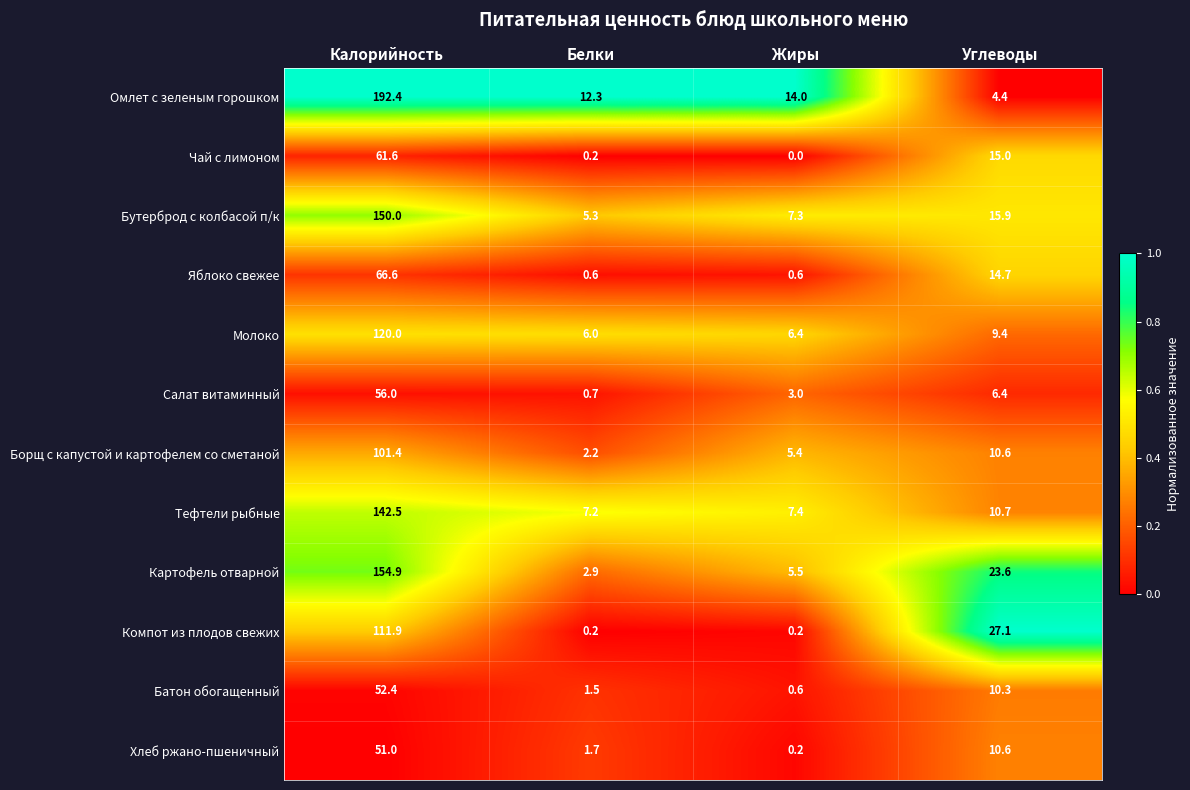

What is the sum of the Картофель отварной values at Жиры and Белки?

8.4